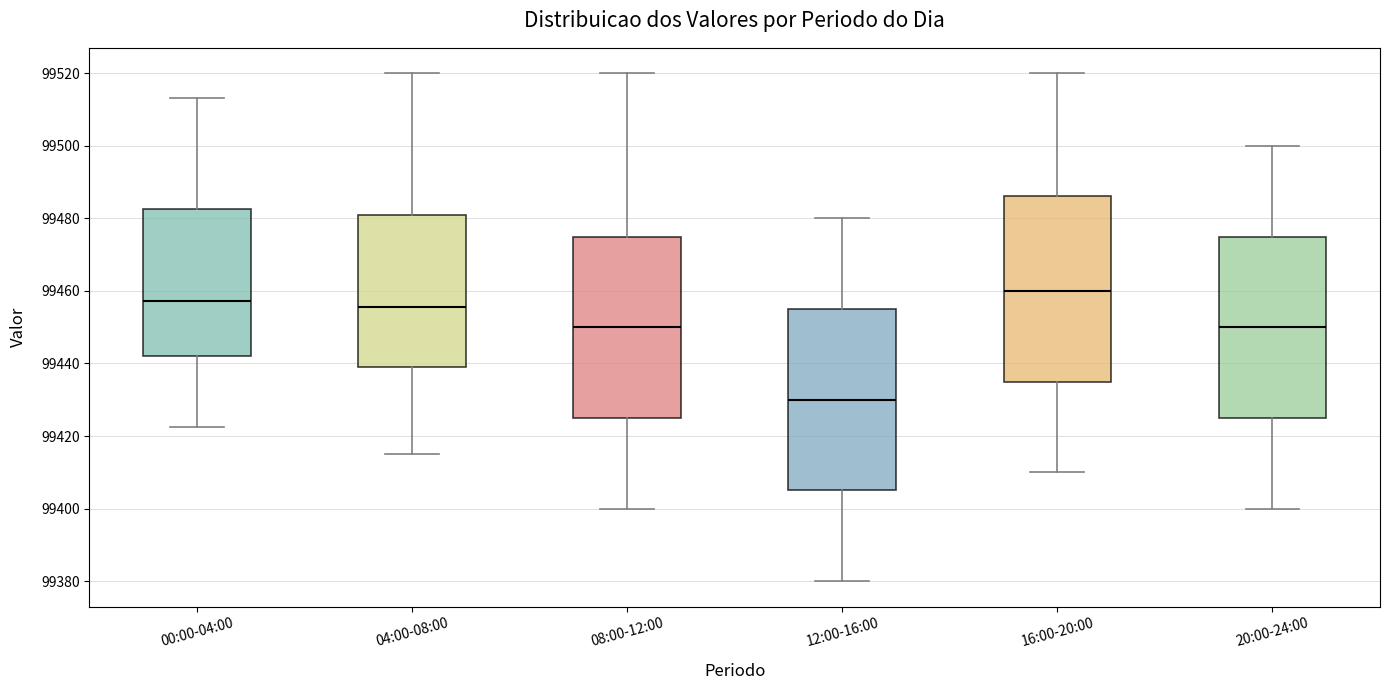

Where is the upper edge of the box for 20:00-24:00 on the y-axis? The values are not printed on the chart, so give them approximately, as read against the axis.

99476